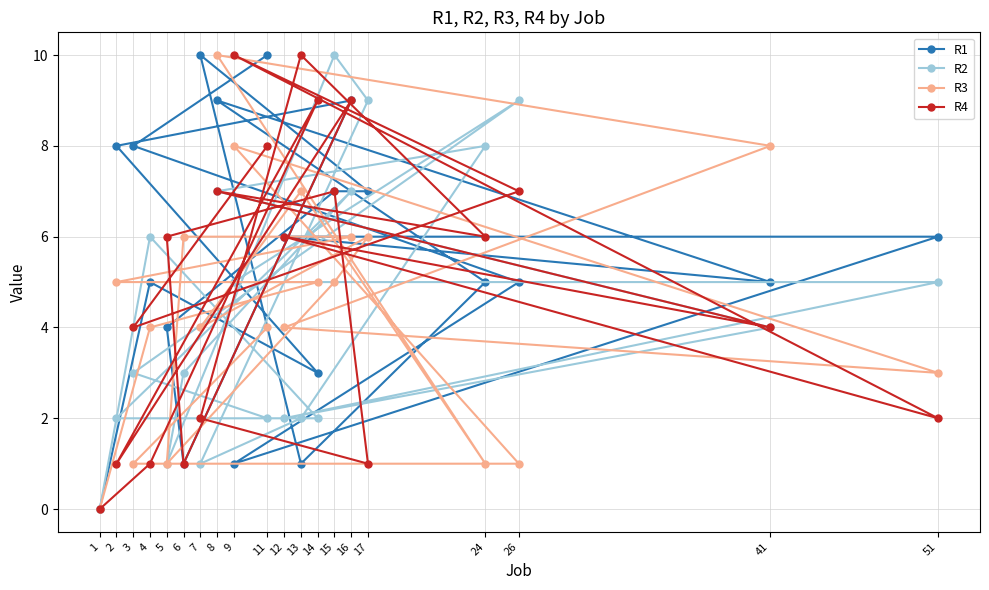

The R3 series shows 4 at 7. True or false?

True